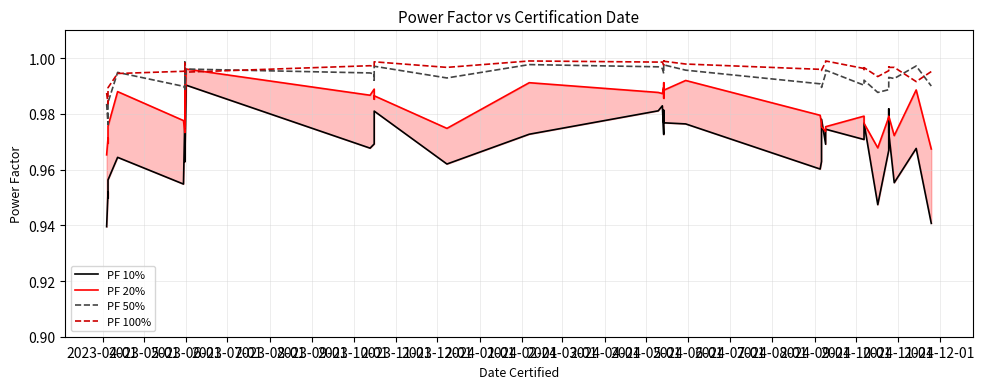

What is the label of the 1st point from the left?

2023-04-01